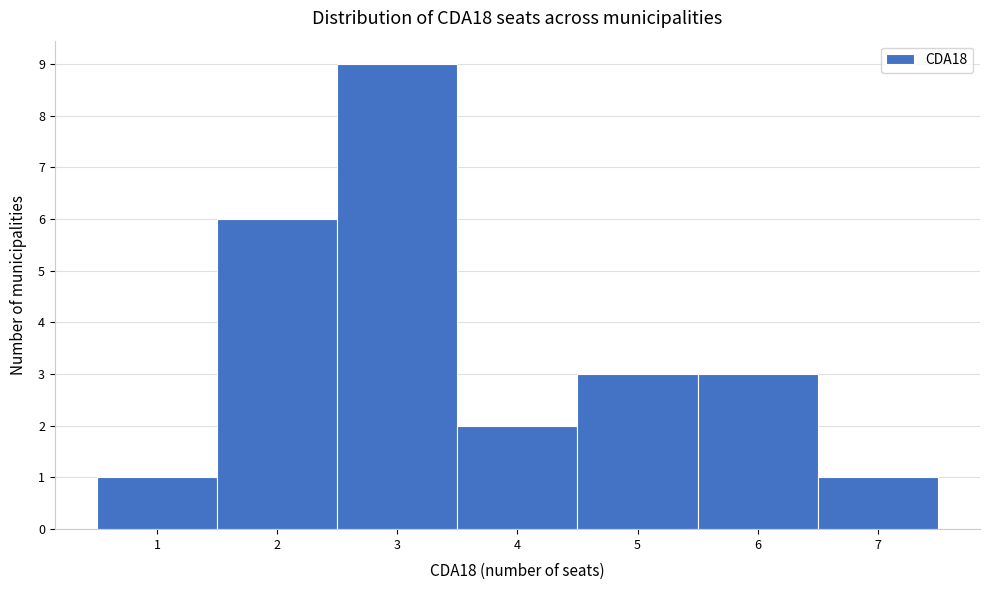

What is the height of the bar covering 6.5 to 7.5 on the x-axis? The values are not printed on the chart, so give them approximately, as read against the axis.

1